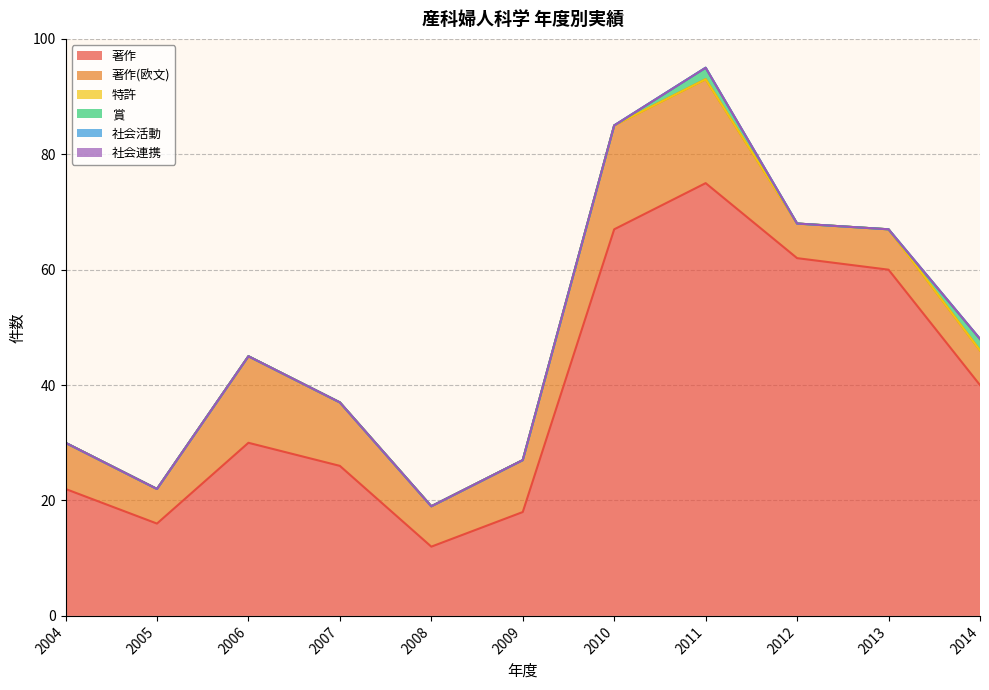

True or false: 著作(欧文) and 特許 intersect in this chart.

False